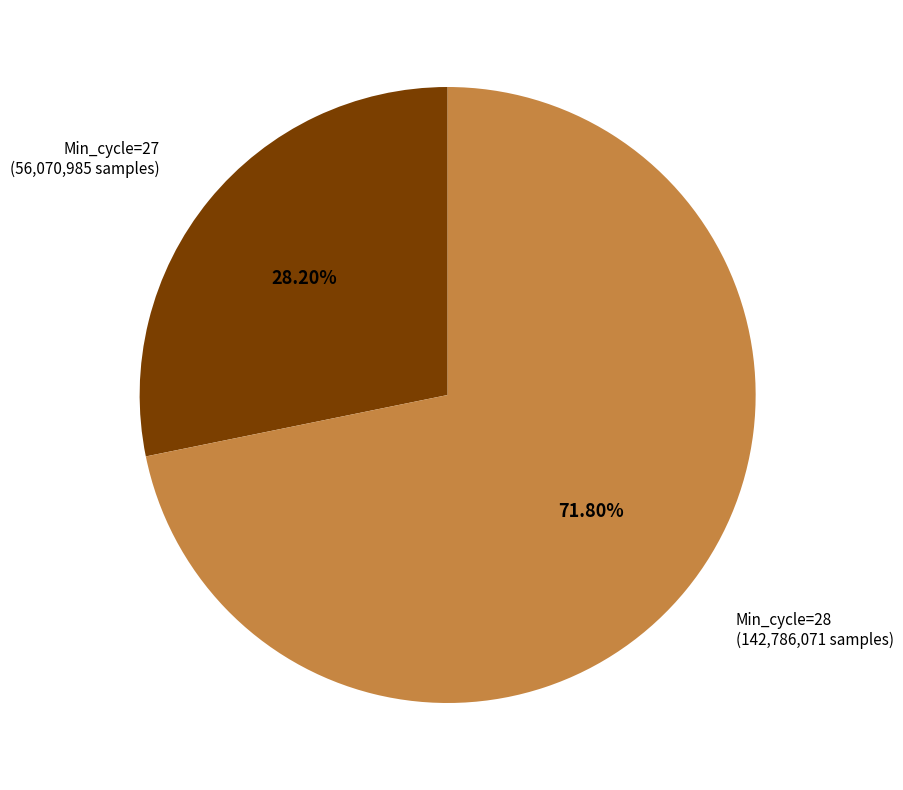

Is there any slice that represents more than half of the pie?

Yes